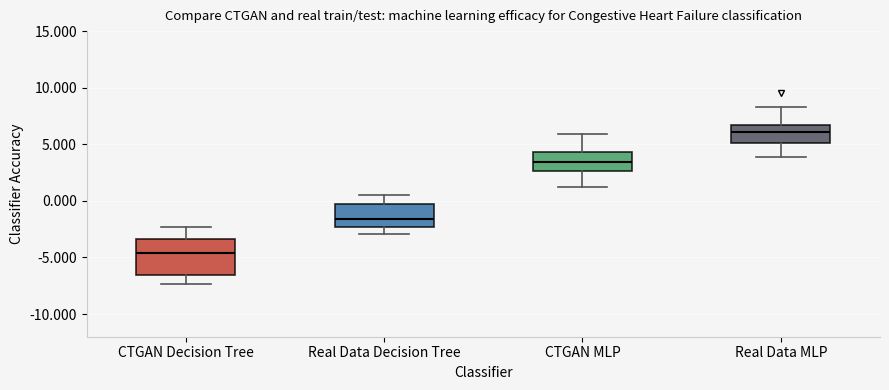

Reading left to right, transcribe this box plot: for each box, give where its median line is, the range the box spans, and where its two whiskers end, as read against the y-axis. The values are not printed on the chart, so give them approximately, as read against the axis.

CTGAN Decision Tree: median -4.5, box -6.5 to -3.5, whiskers -7.5 to -2.5
Real Data Decision Tree: median -1.5, box -2.5 to -0.5, whiskers -3.0 to 0.5
CTGAN MLP: median 3.5, box 2.5 to 4.5, whiskers 1.0 to 6.0
Real Data MLP: median 6.0, box 5.0 to 6.5, whiskers 4.0 to 8.5